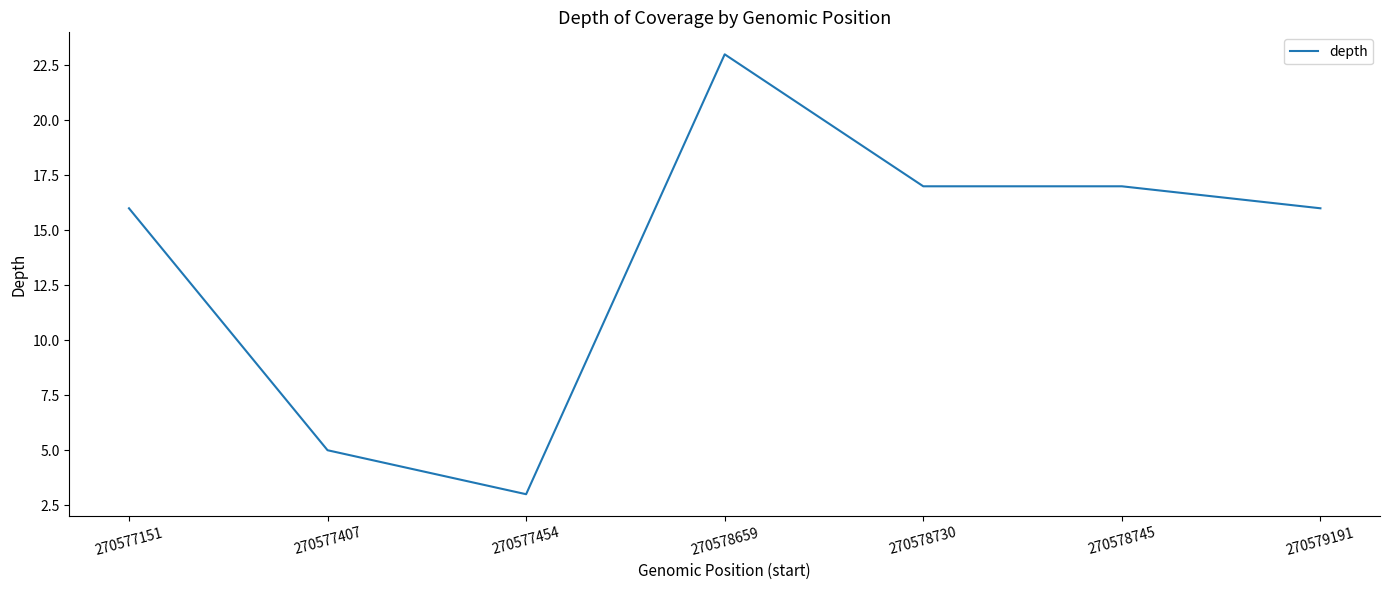

Between 270577454 and 270578659, which is larger?

270578659